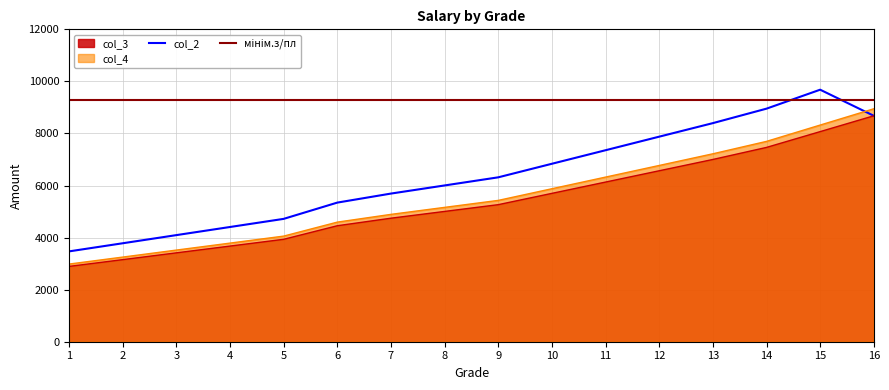

How many data points in col_4 are less than 5429?

8